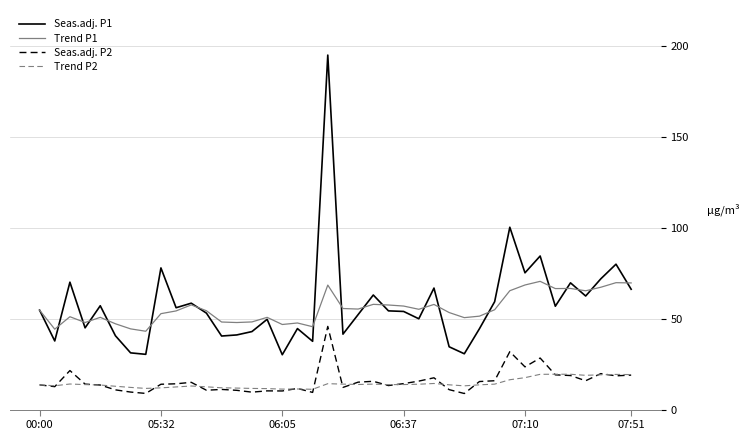

Which series has the widest spread of values?

Seas.adj. P1